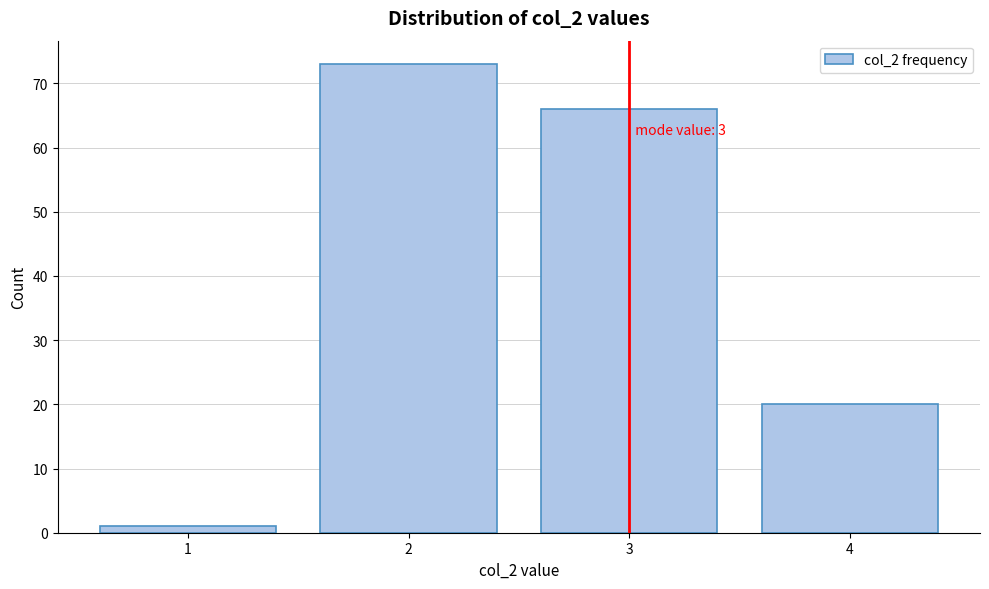

Reading left to right, list all the values displayed in this chart.

1=1	2=73	3=66	4=20